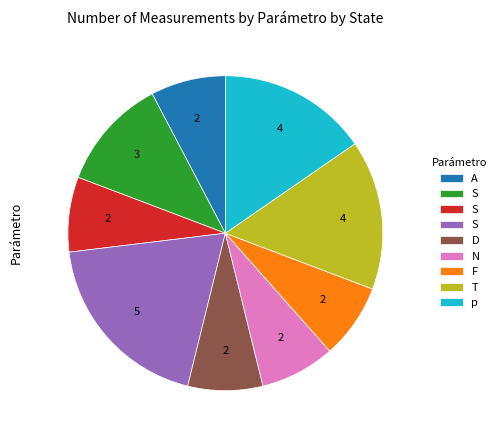

Count the number of slices in the pie.

9